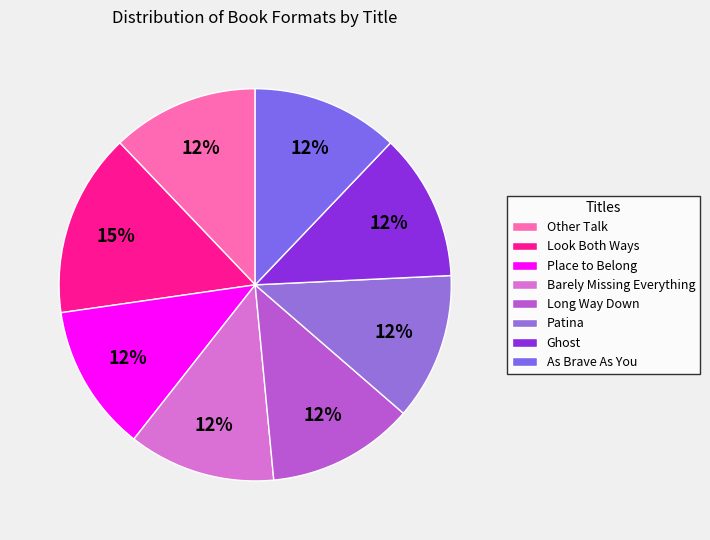

Is Look Both Ways the majority of the pie?

No